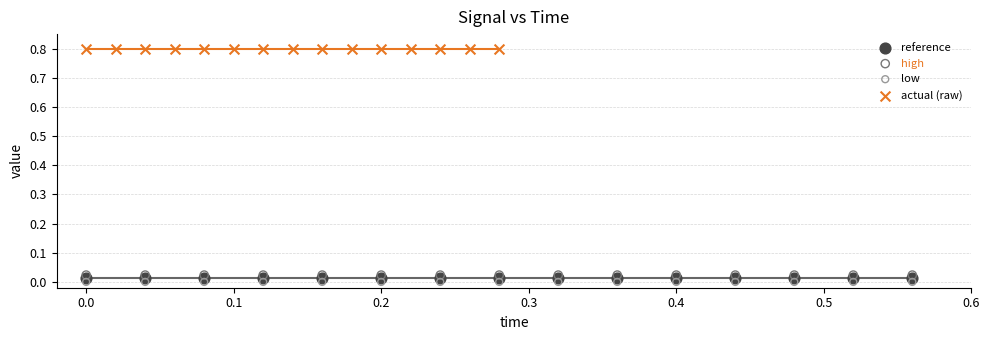

What are all the series names shown in the legend?

reference, high, low, actual (raw)